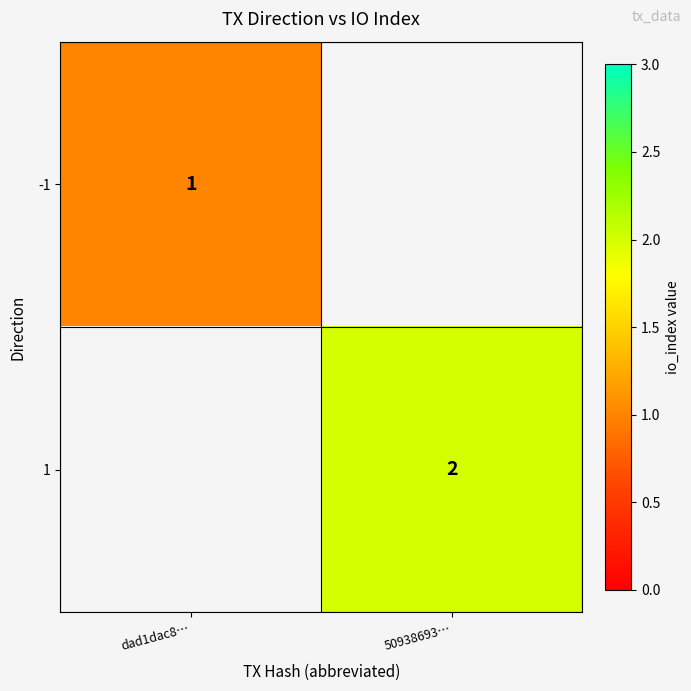

What is the minimum value shown in the chart?

1.0